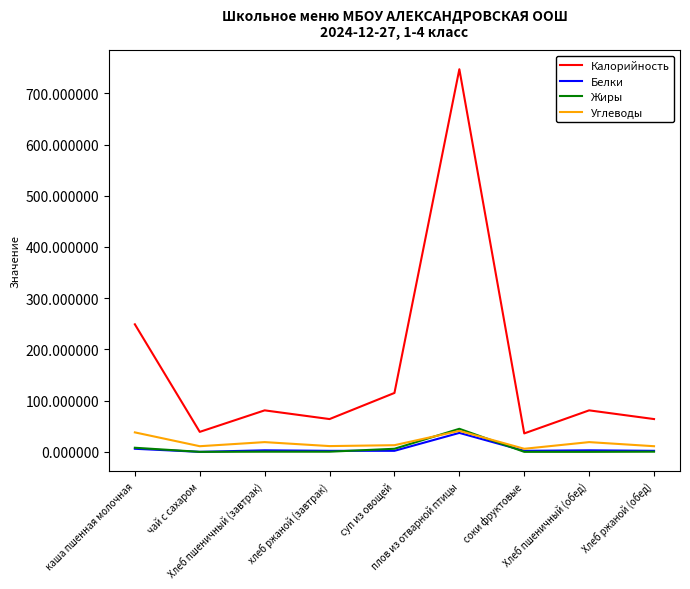

How many lines are shown in the chart?

4